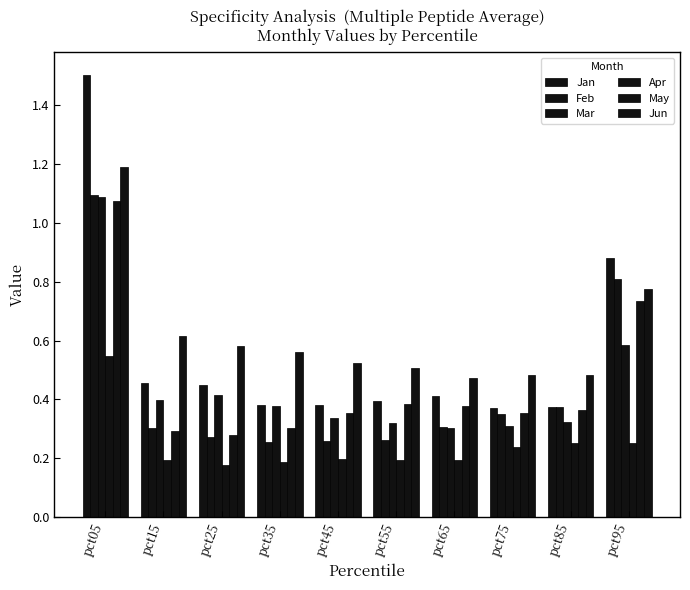

Count the number of data series in this chart.

6